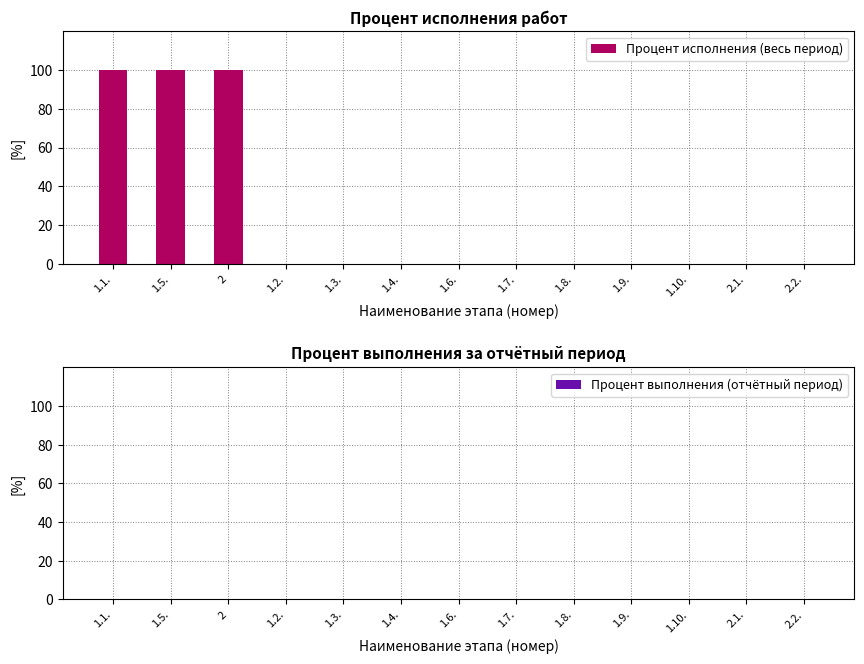

The value at 2.2. is 42. True or false?

False